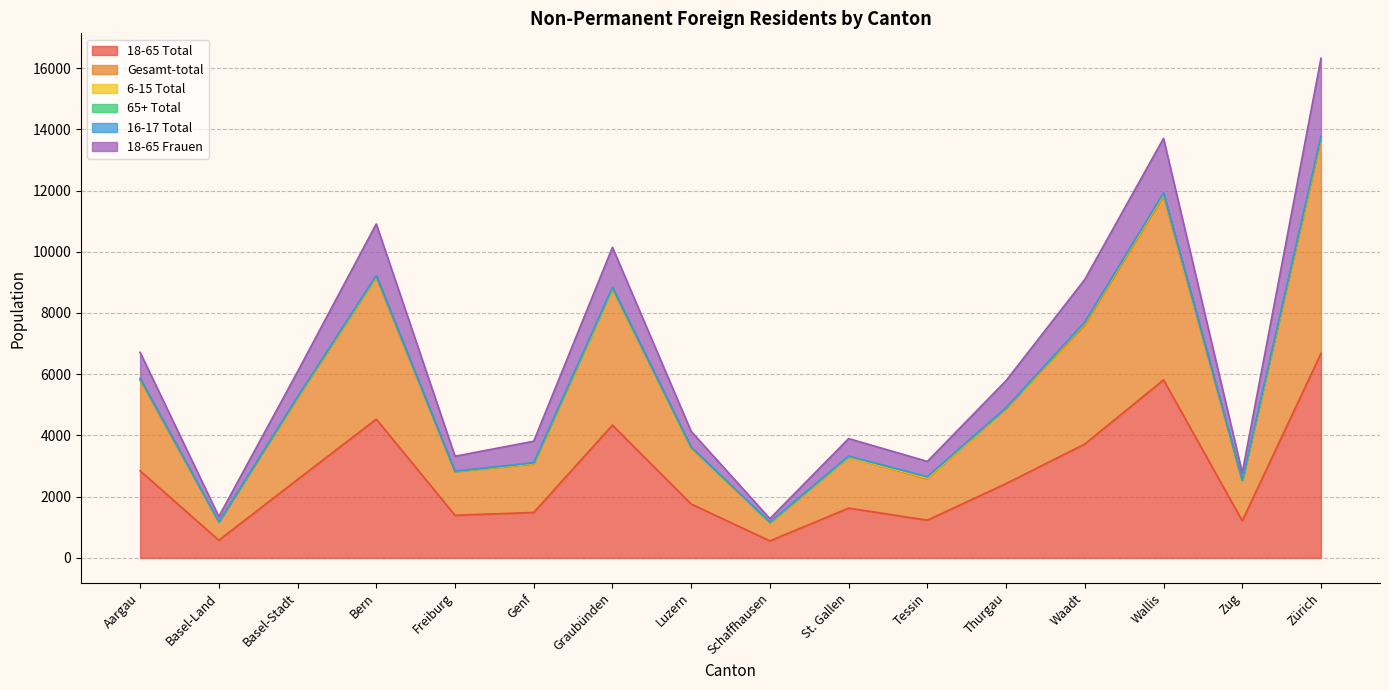

True or false: 18-65 Total has a value of 574 at Basel-Land.

True